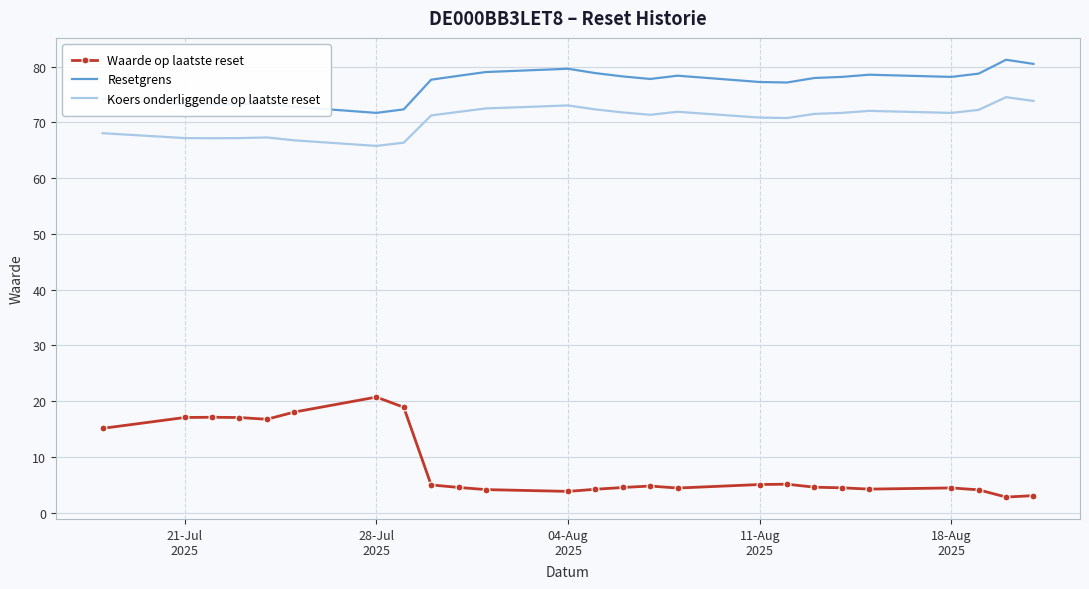

Which series has the largest total across all categories?

Resetgrens